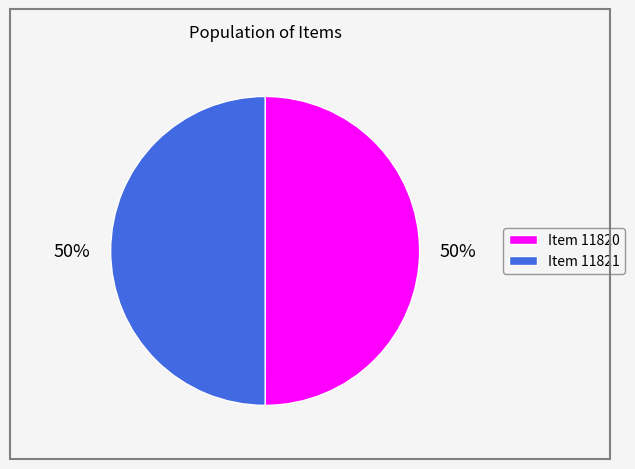

To the nearest percent, what is the average slice percentage?

50%